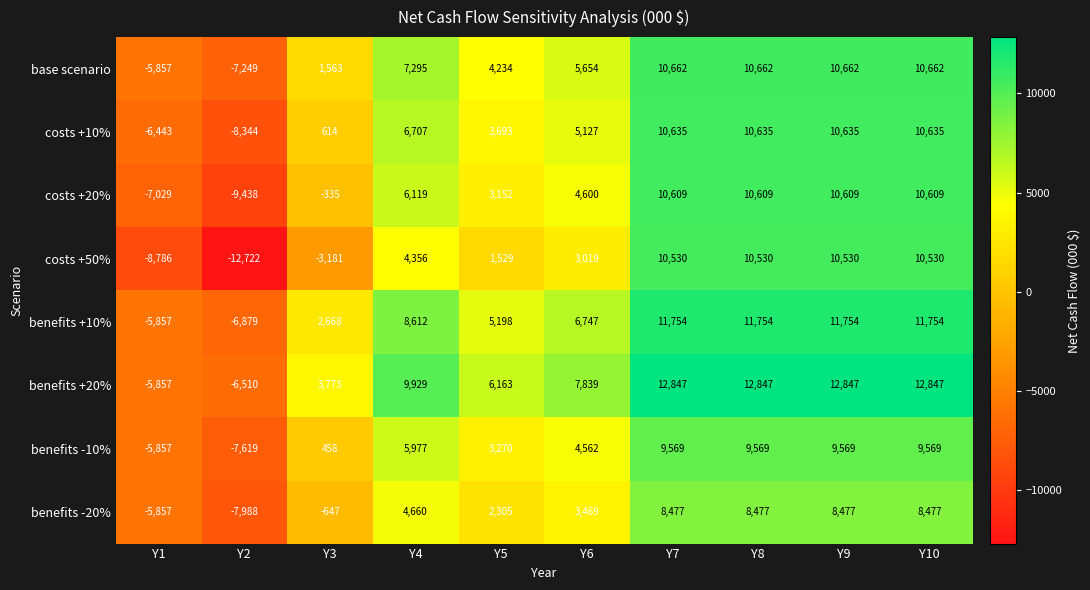

True or false: benefits +20% has a value of 3773 at Y3.

True